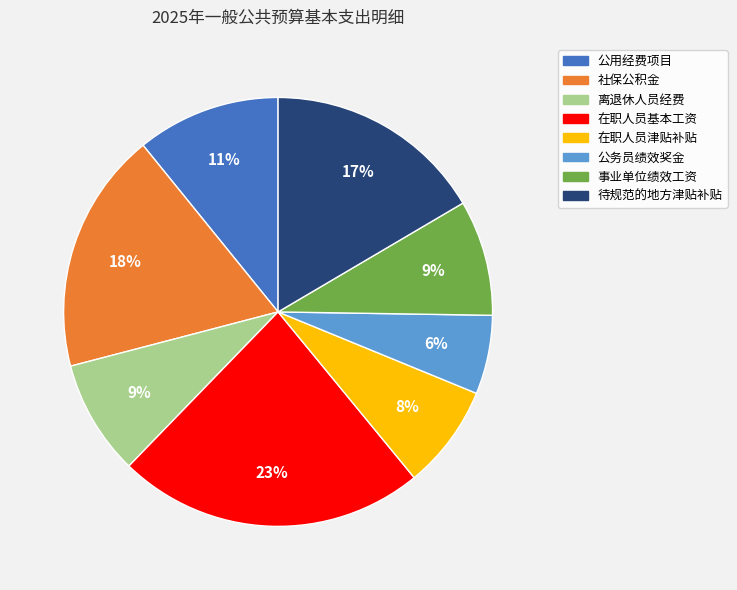

Is there any slice that represents more than half of the pie?

No